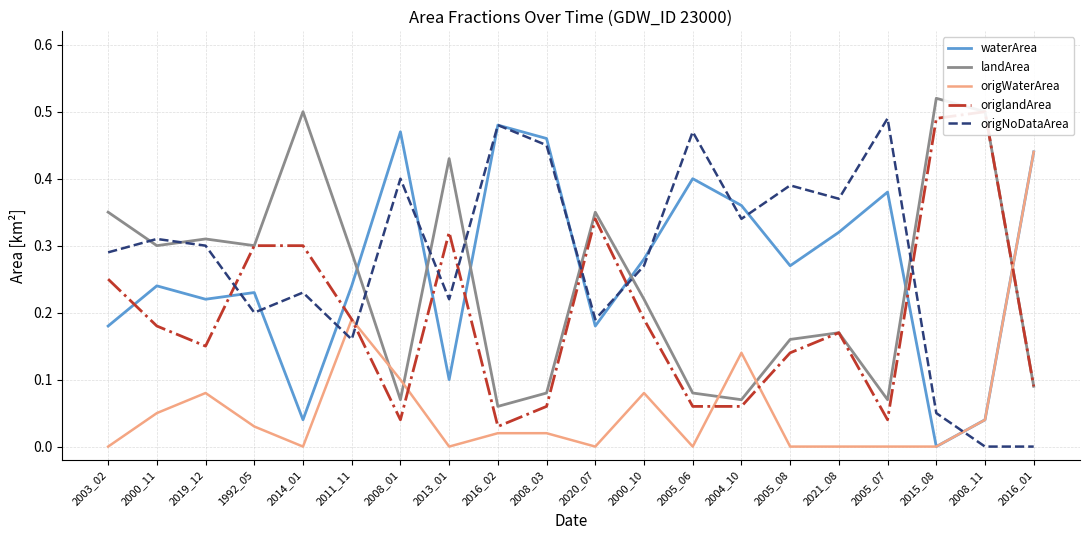

At which label does waterArea reach its minimum?

2015_08